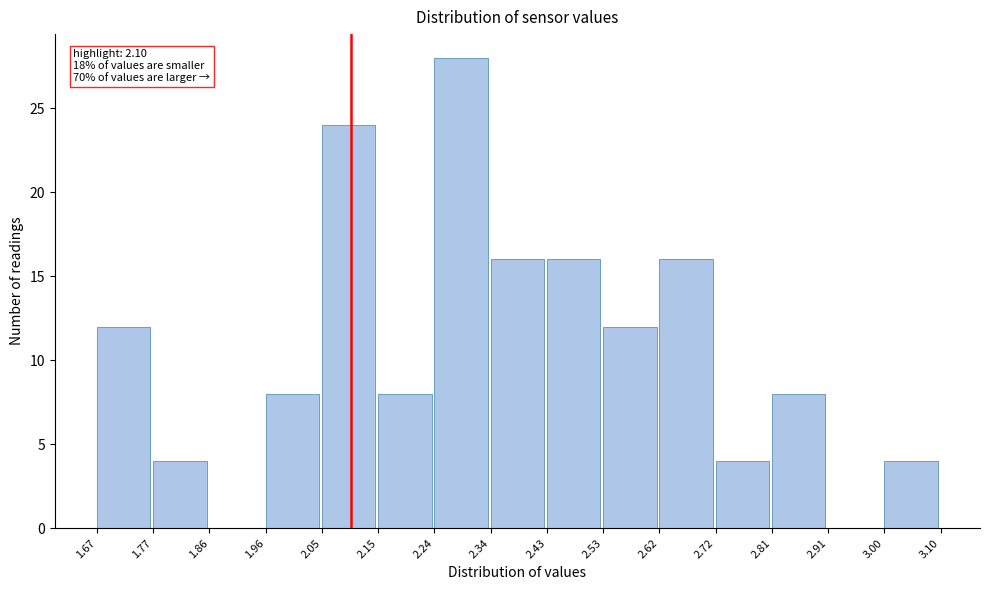

Over which range of the x-axis is the bar tallest?

2.24 to 2.34